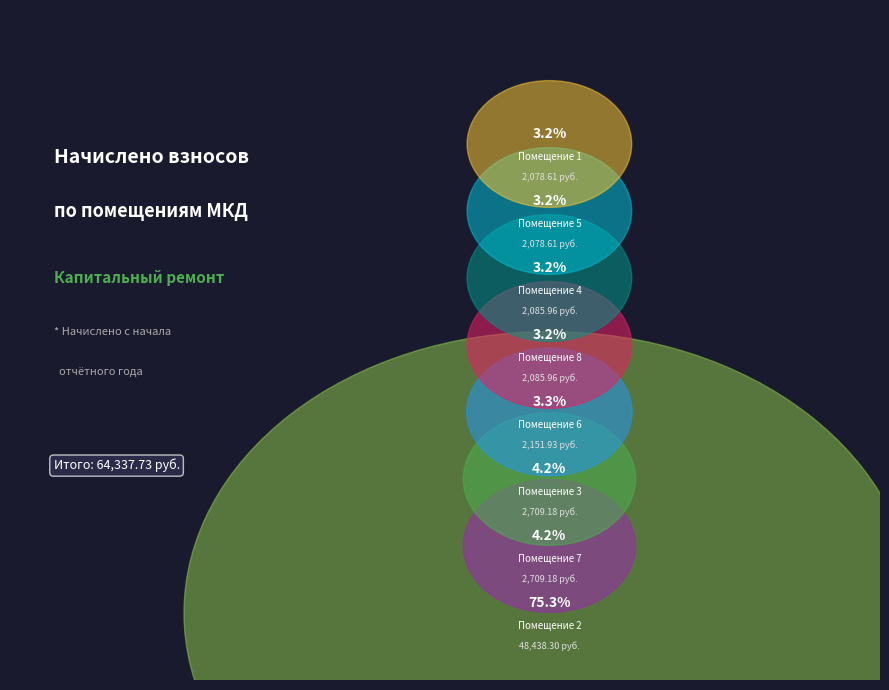

Which category has the biggest portion of the pie?

2